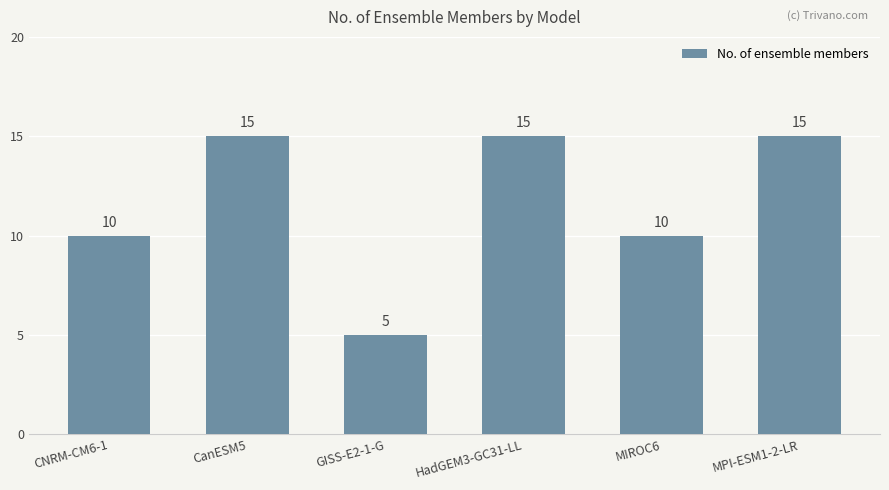

Count the values in the range 10 to 15.

5